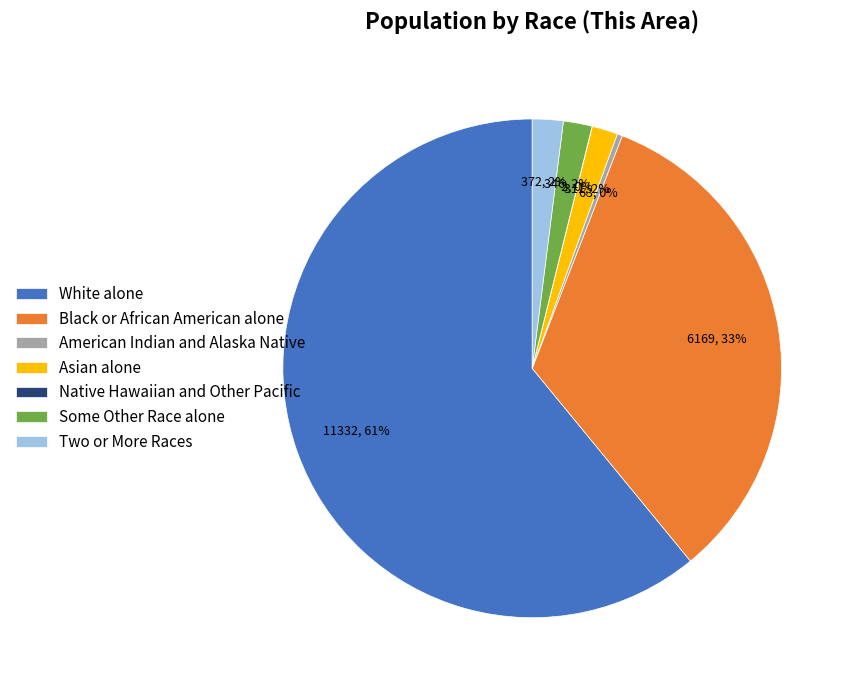

Is it true that Asian alone is 2% of the pie?

True